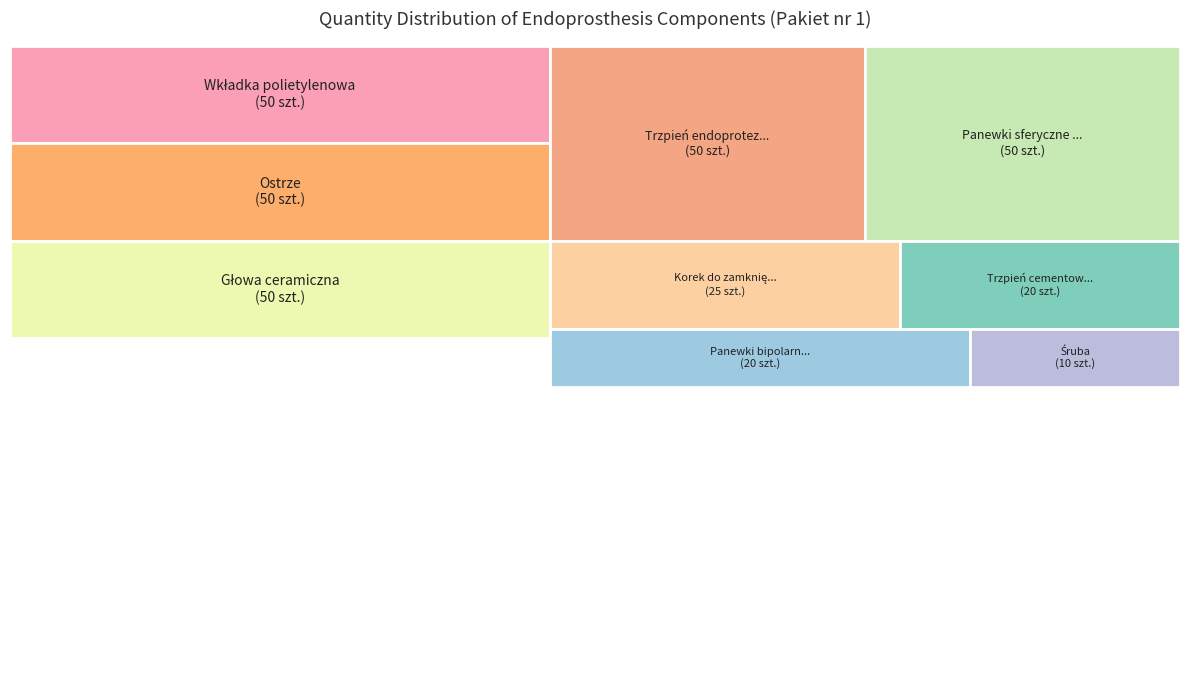

To the nearest percent, what is the difference between the Śruba and Panewki sferyczne bezotworowe slice percentages?

12%